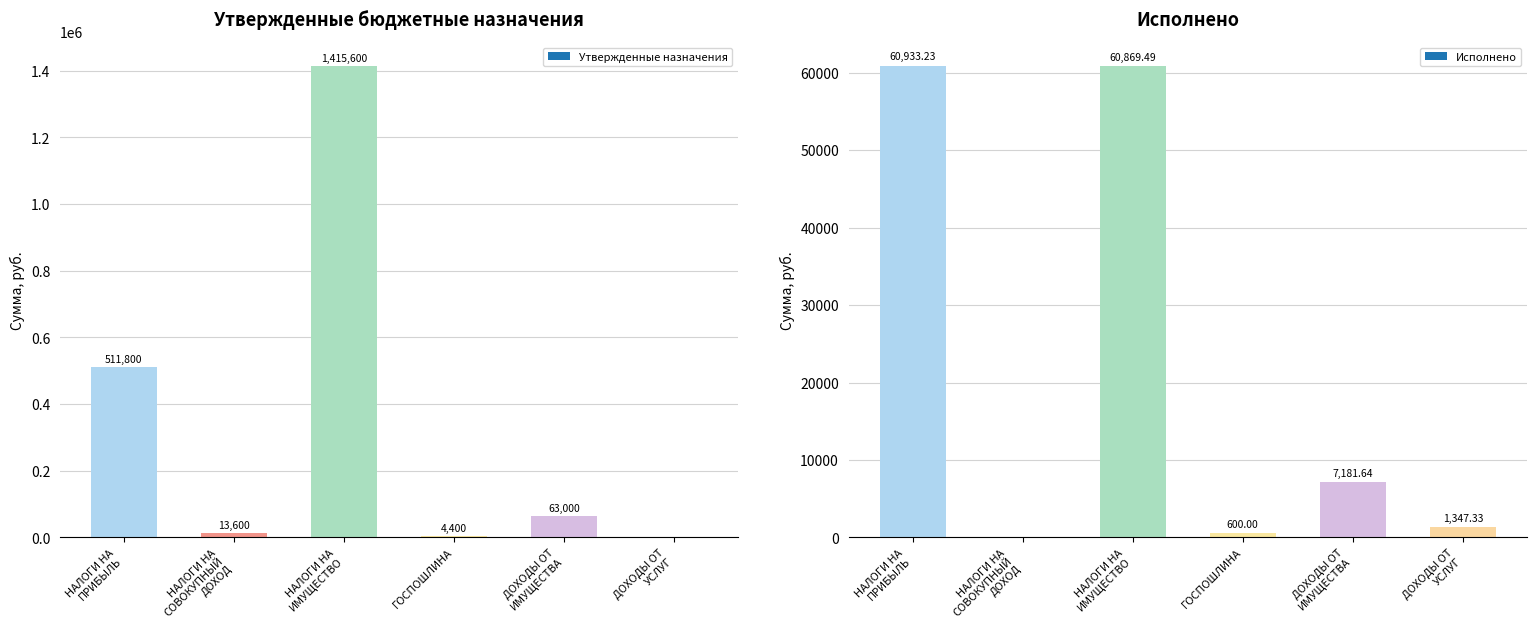

What is the label of the 5th bar from the right?

НАЛОГИ НА СОВОКУПНЫЙ ДОХОД